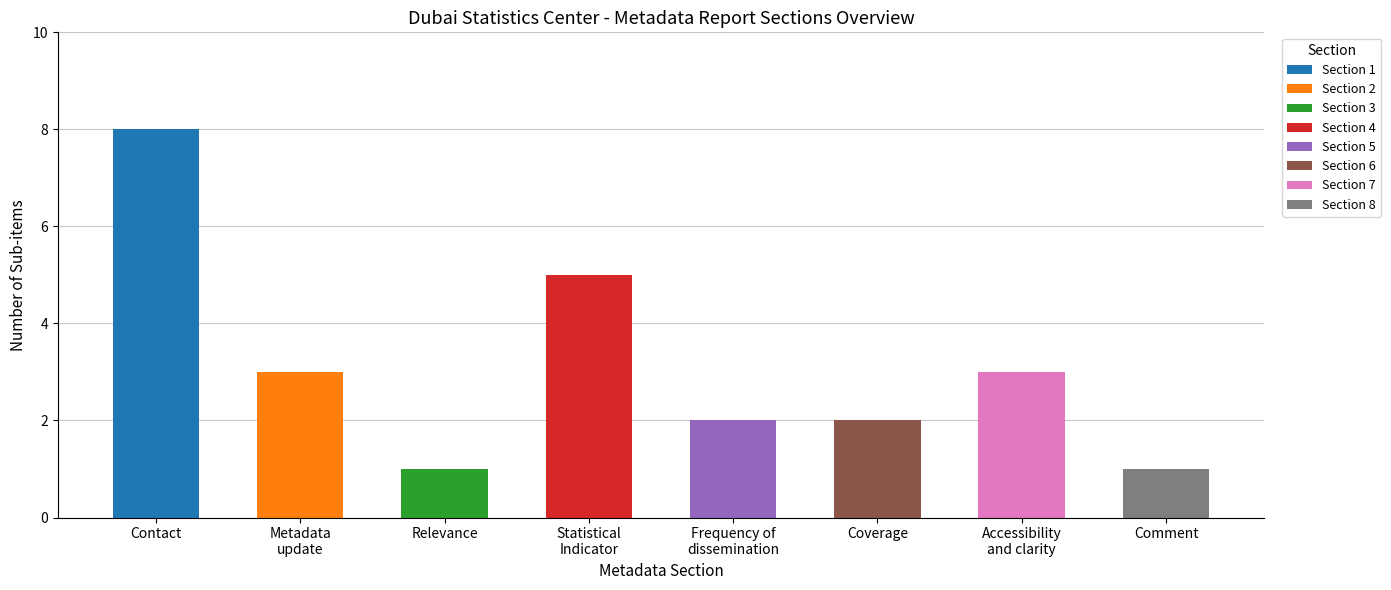

Between Contact and Metadata update, which is larger?

Contact